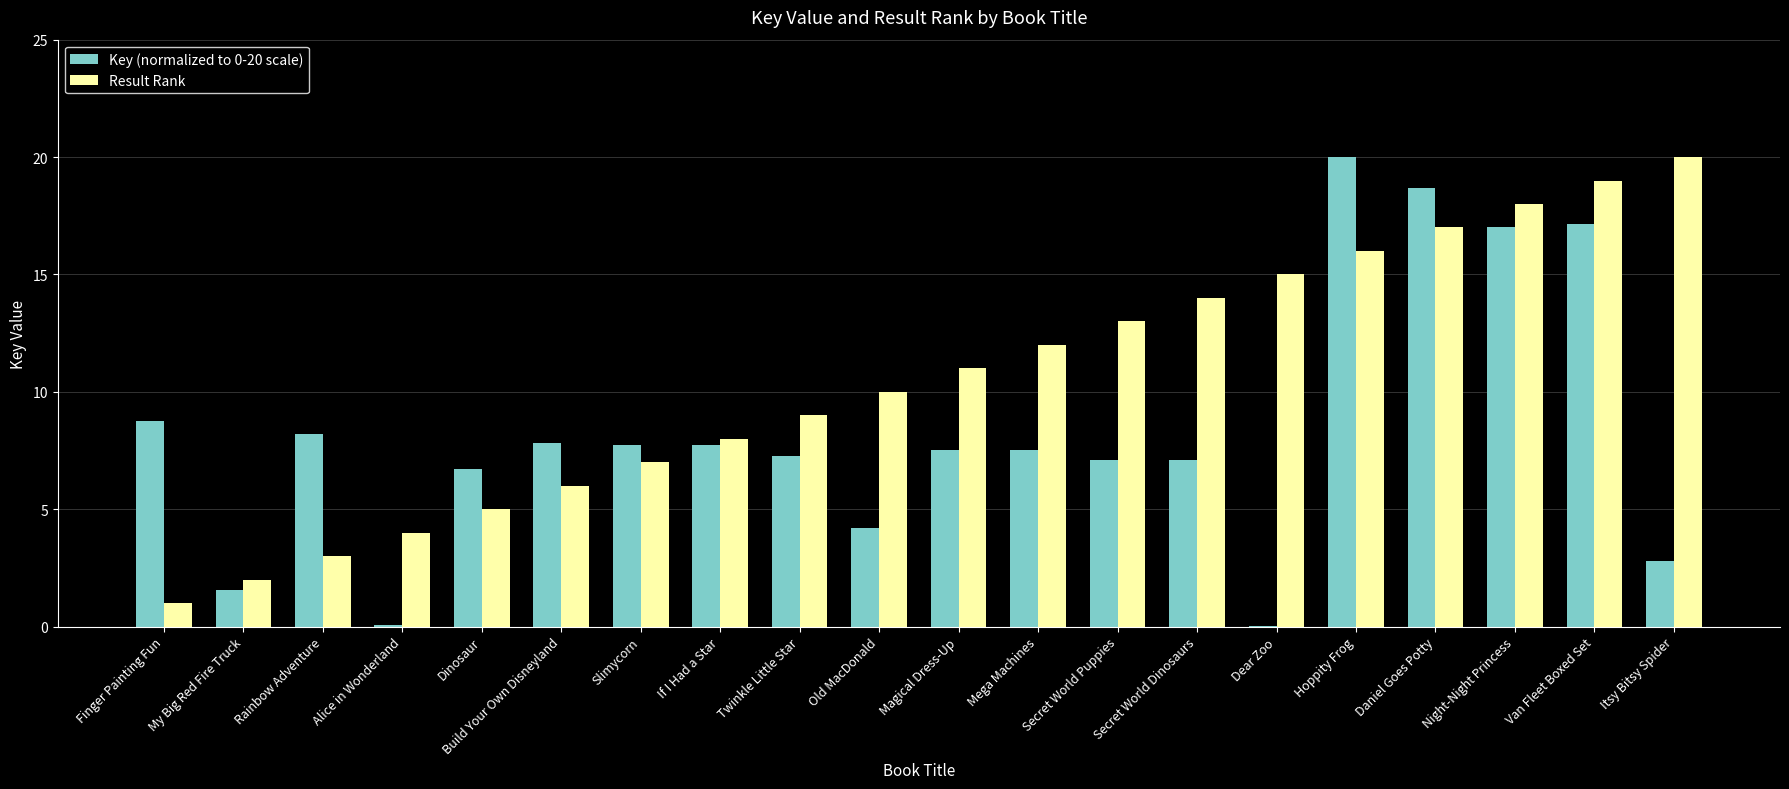

Which series changed the most between Rainbow Adventure and Secret World Puppies?

Result Rank